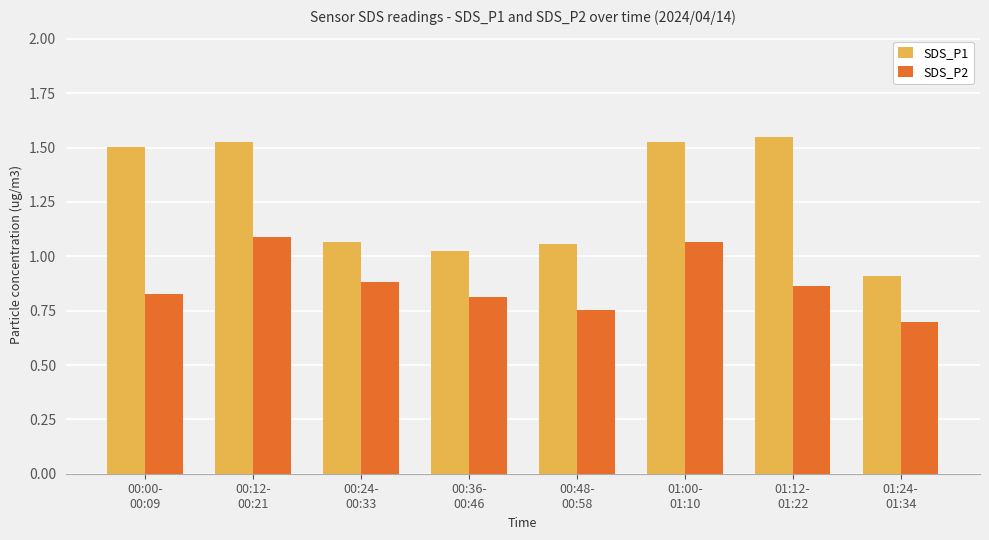

How many values in the SDS_P1 series are below 1?

1